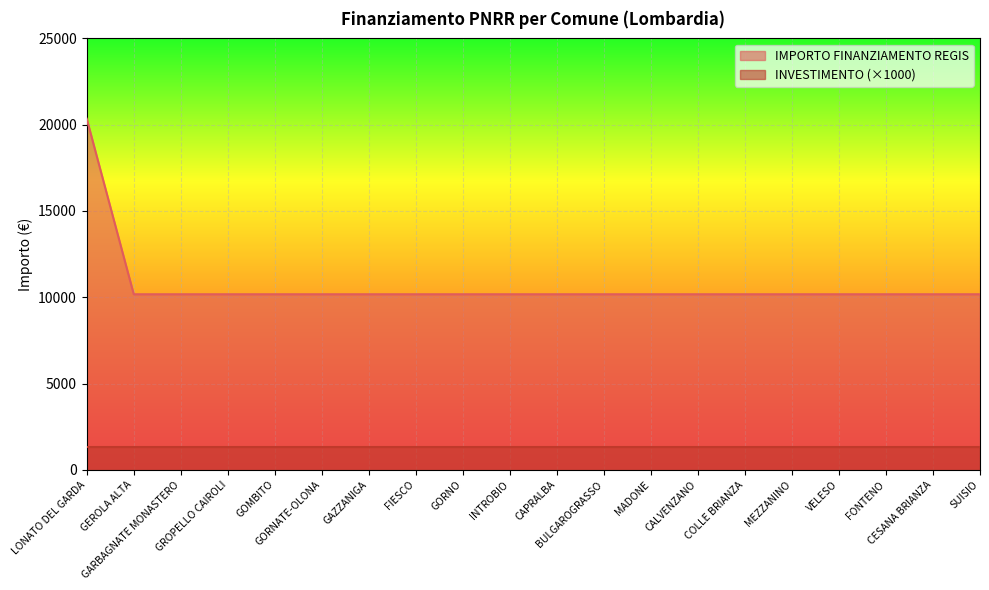

How many lines are shown in the chart?

2